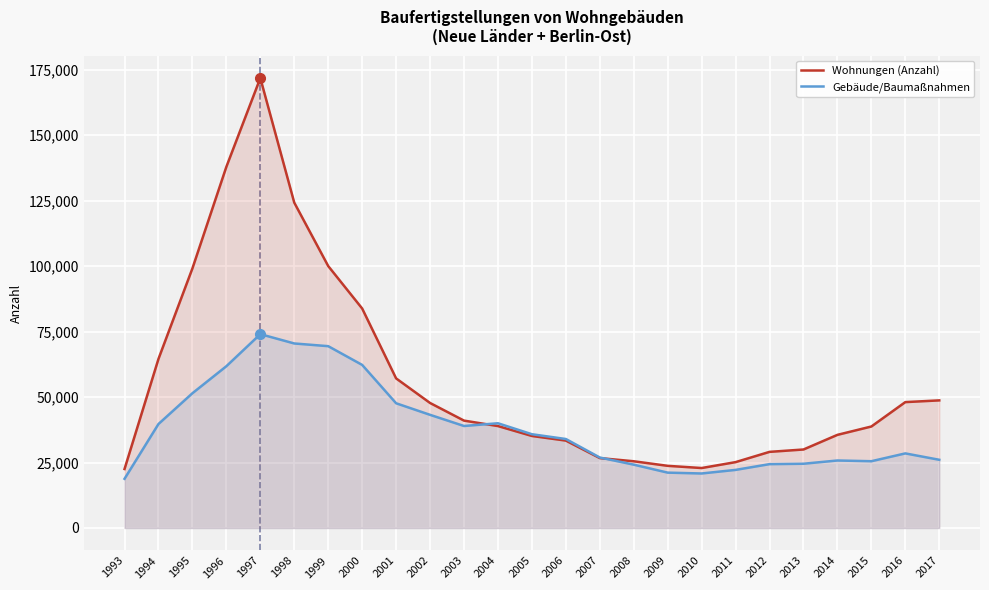

At which category is the sum across all series the highest?

1997